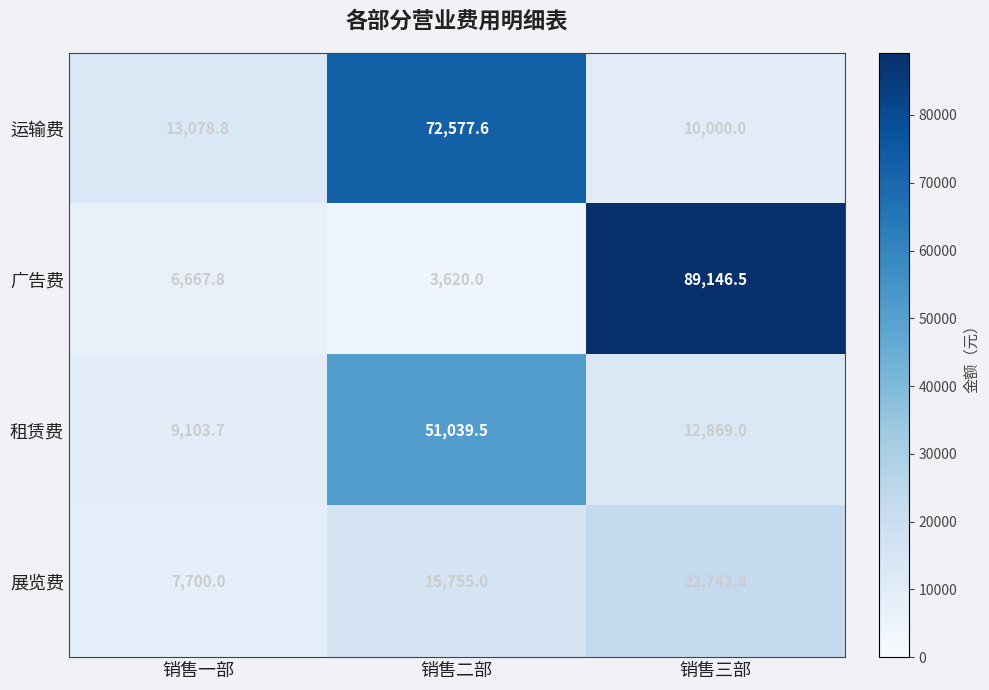

Which series changed the most between 销售一部 and 销售二部?

运输费